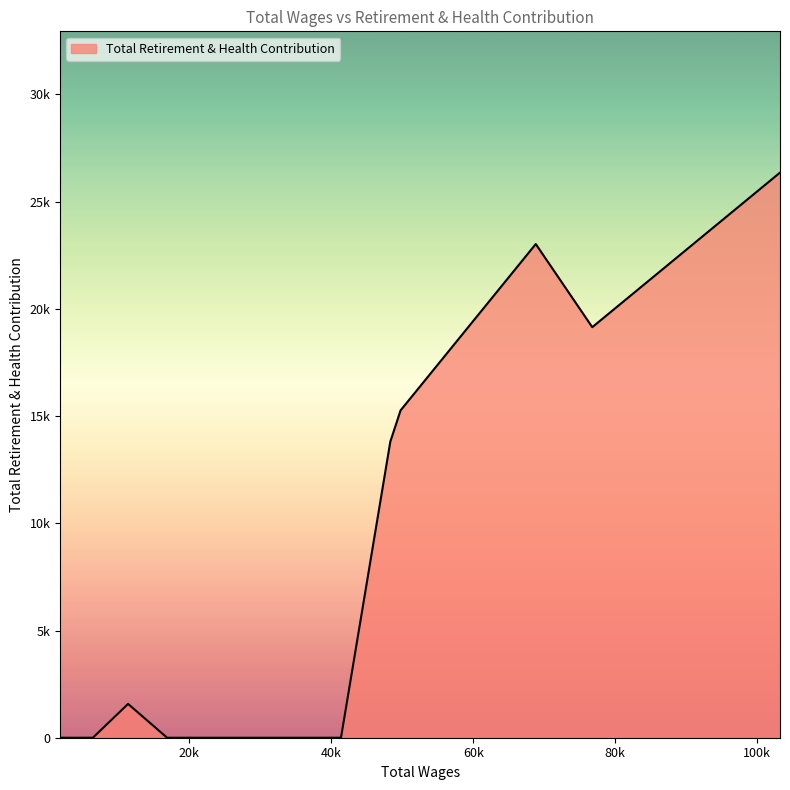

Is this an area chart (filled region under the line)?

Yes